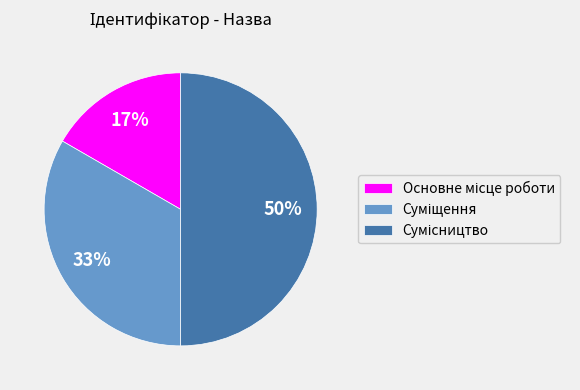

To the nearest percent, what is the difference between the largest and smallest slice percentages?

33%